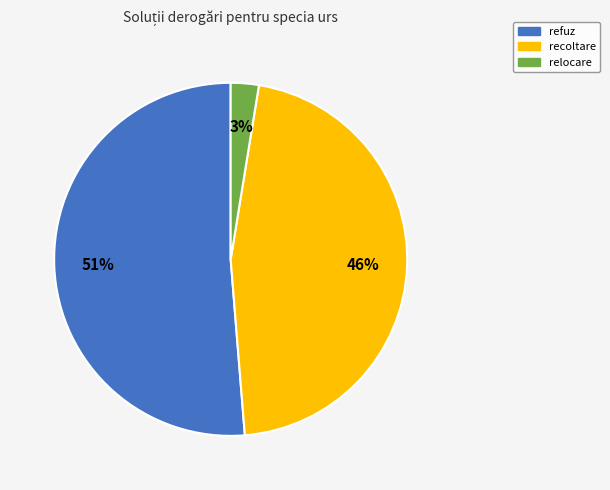

To the nearest percent, what is the average slice percentage?

33%